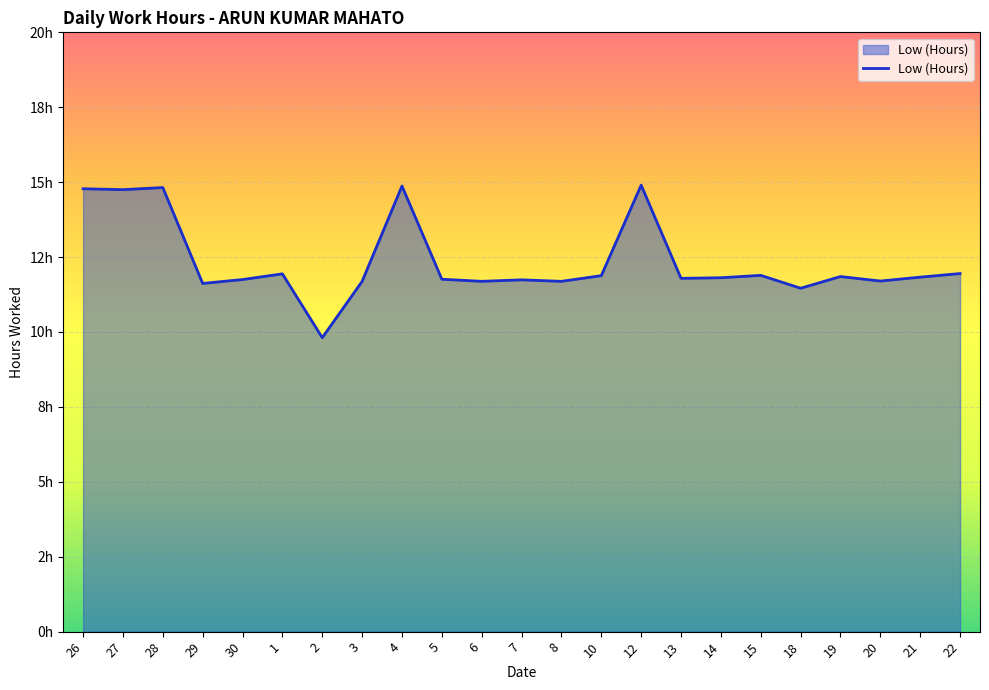

Does the chart have visible grid lines?

Yes